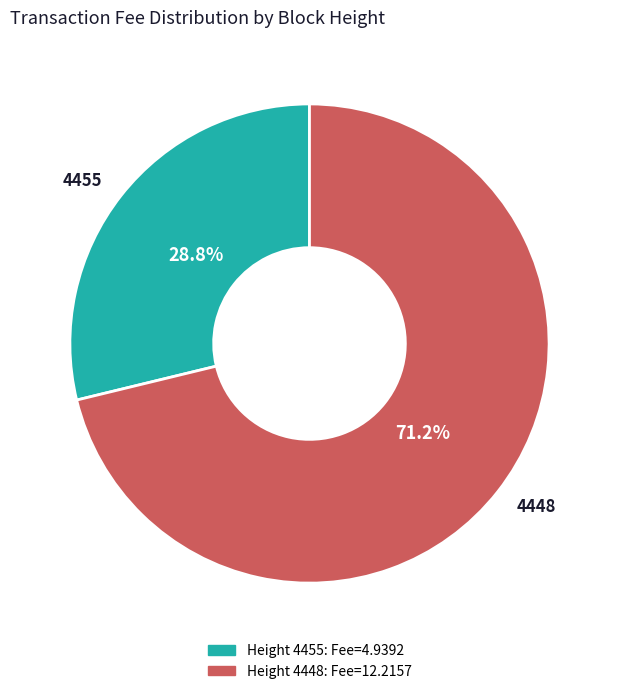

Which category has the biggest portion of the pie?

4448